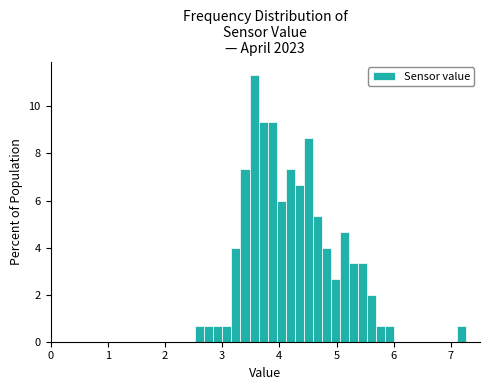

Around what value on the x-axis is the tallest bar? Give the approximate position of its centre, as read against the axis.

3.6